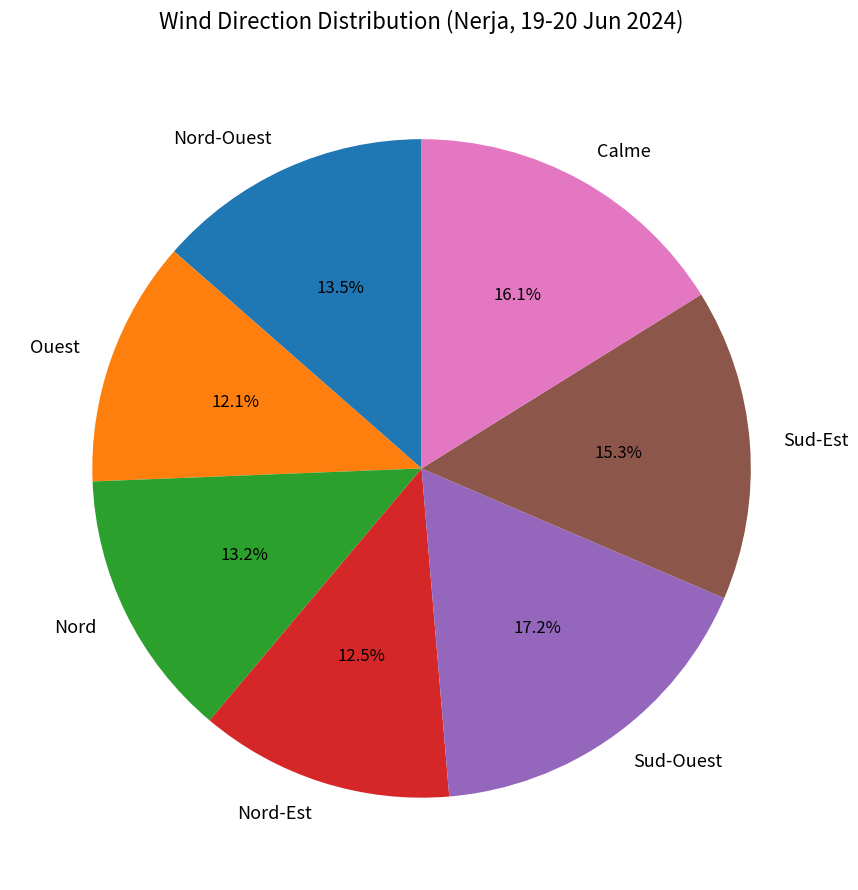

To the nearest percent, what is the combined percentage of Nord-Est and Sud-Ouest?

30%